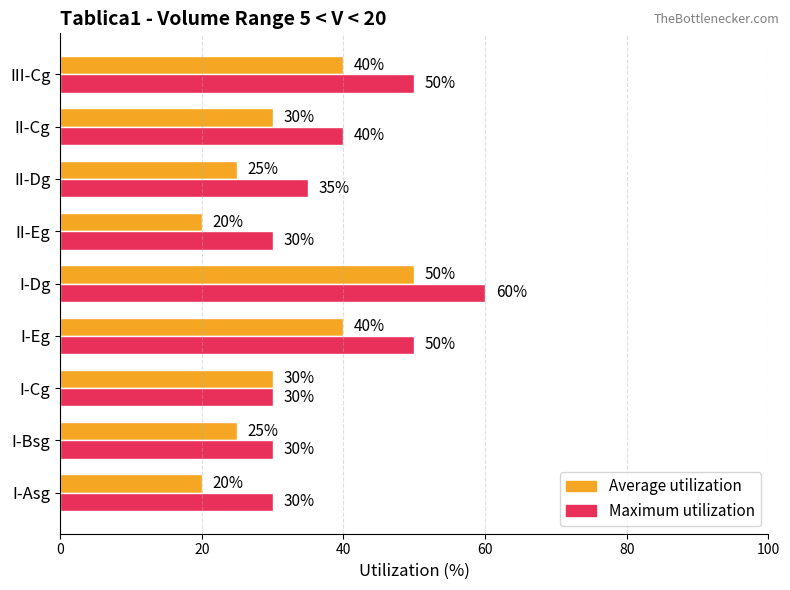

What is the sum of all Average utilization values?

280